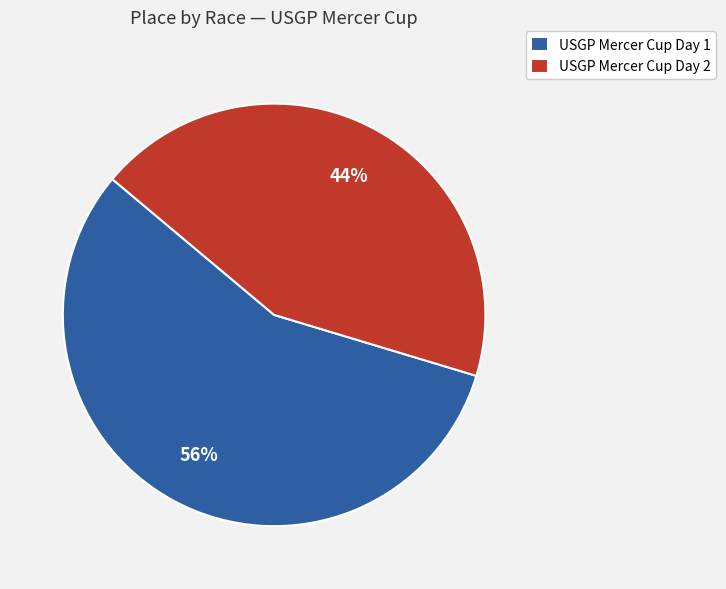

Does any single category account for the majority?

Yes